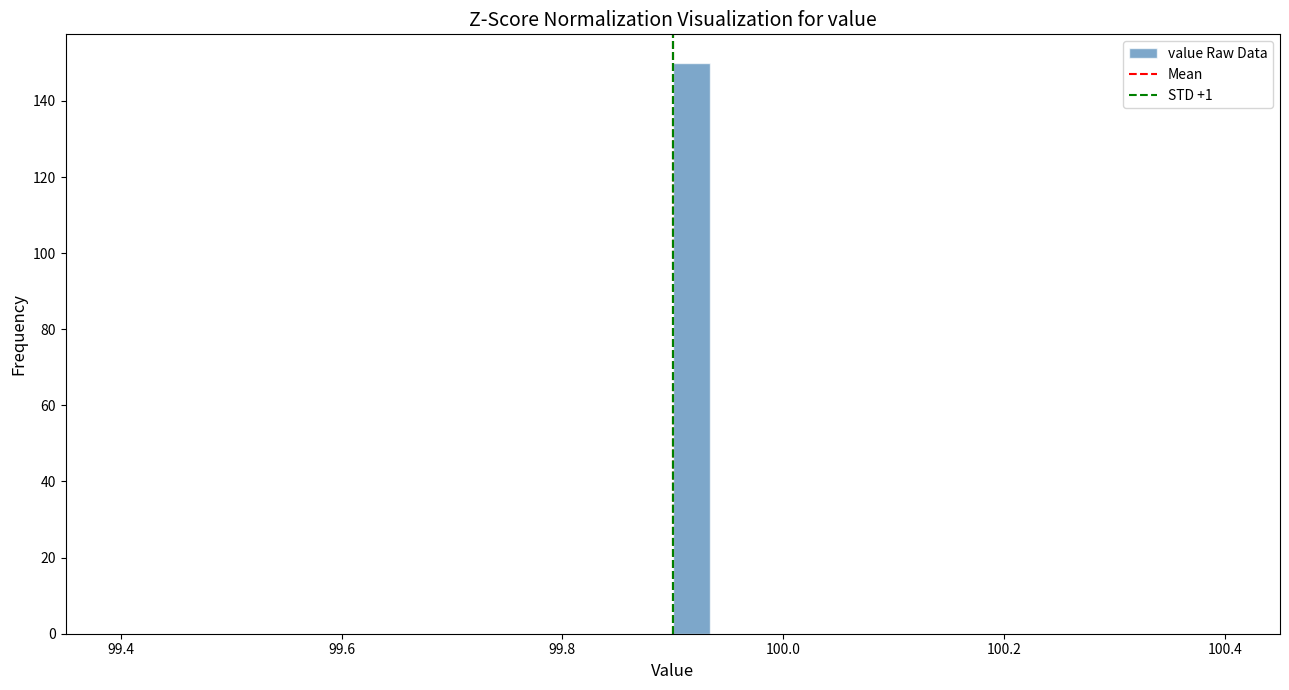

Read against the x-axis, roughly where is the centre of the tallest bar?

99.92